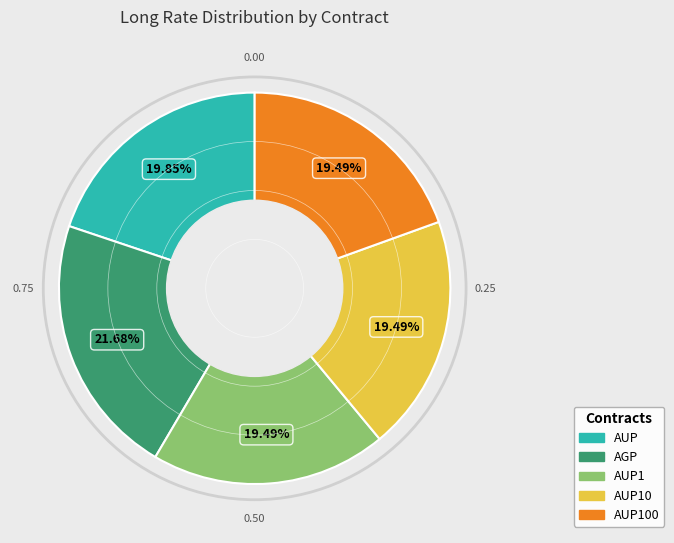

Does any single category account for the majority?

No